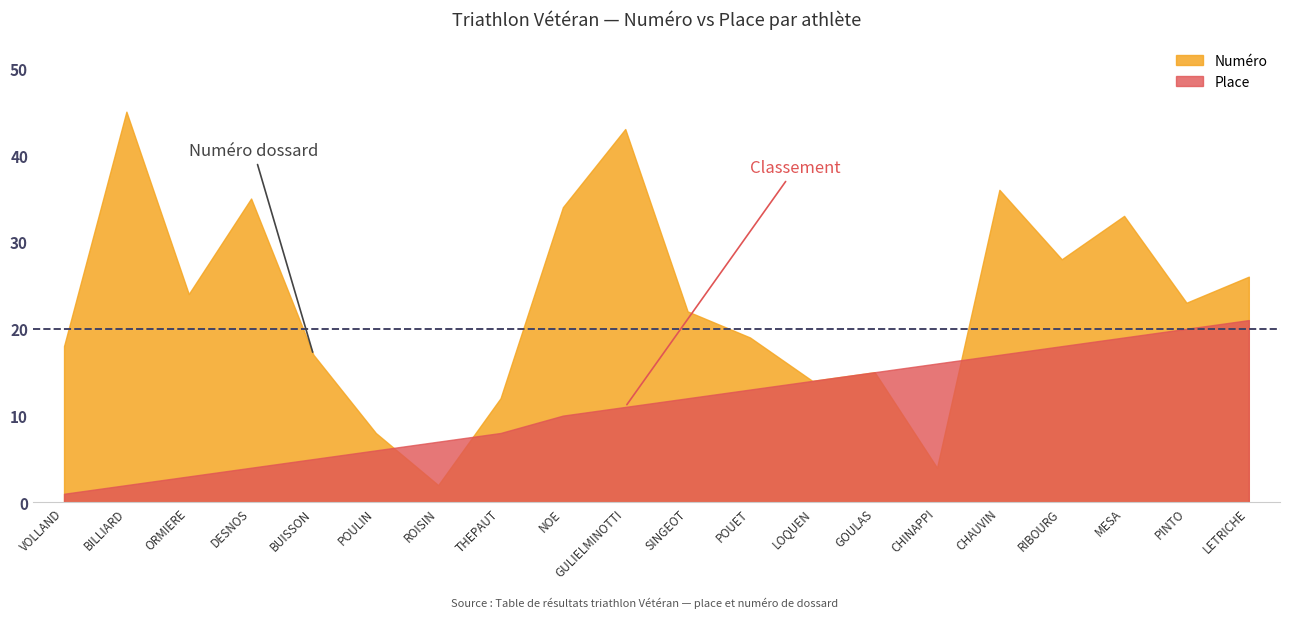

Where is Place nearest to the value 11?

GULIELMINOTTI